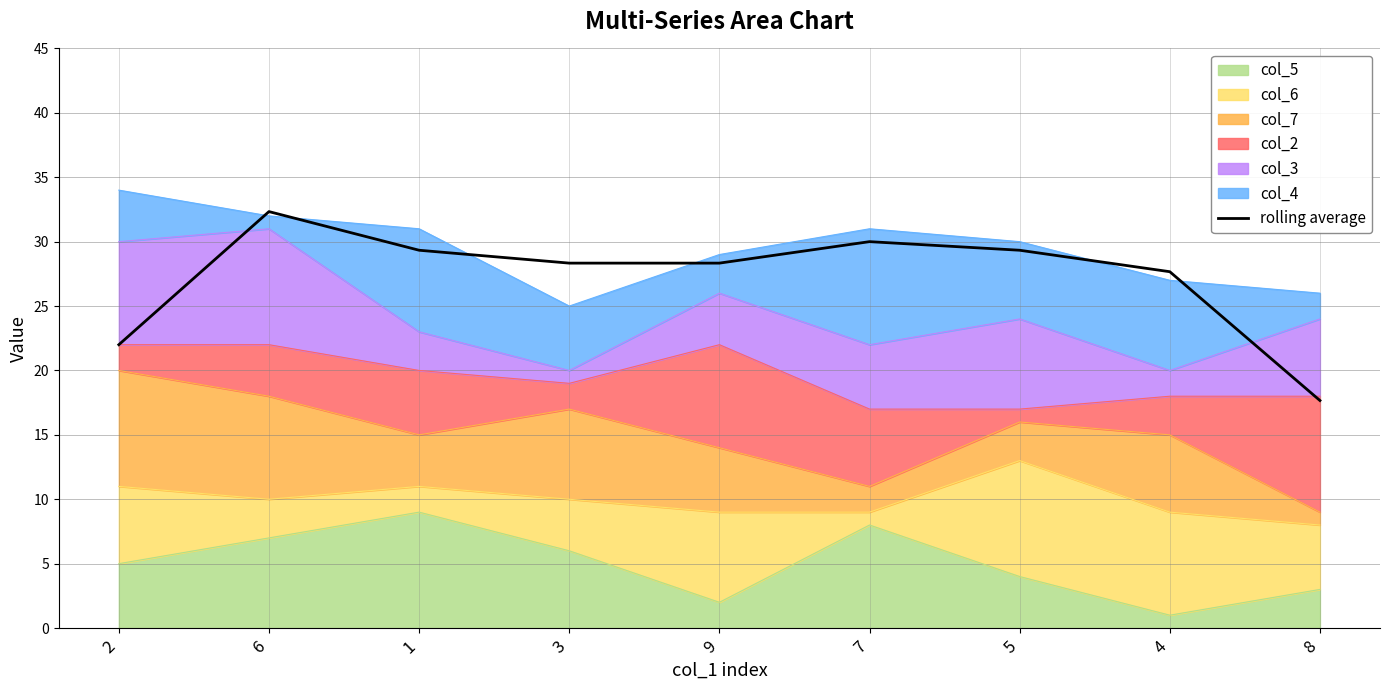

Rank the categories by value from highest to lowest.

6, 7, 1, 5, 9, 3, 4, 2, 8